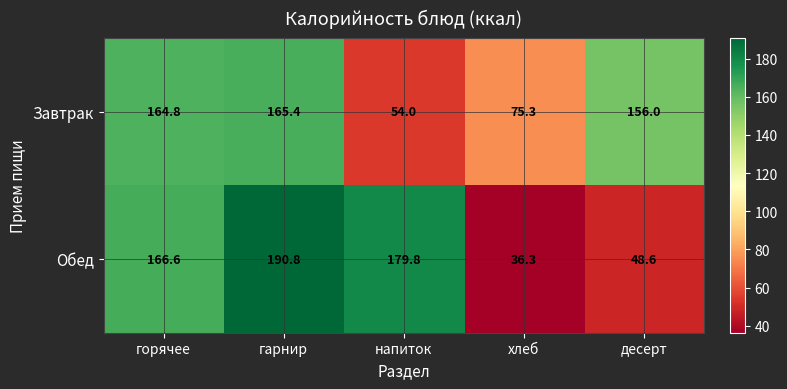

Reading right to left, transcribe all the data shown in this chart.

Завтрак: десерт=156.0	хлеб=75.3	напиток=54.0	гарнир=165.4	горячее=164.8
Обед: десерт=48.6	хлеб=36.3	напиток=179.8	гарнир=190.8	горячее=166.6